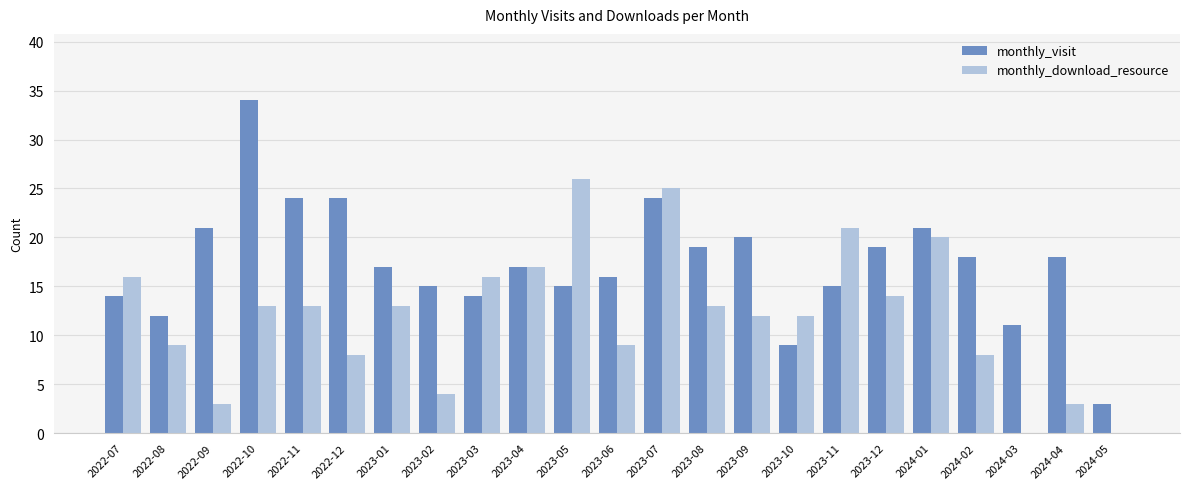

What is the approximate value of monthly_visit at 2023-03?

14